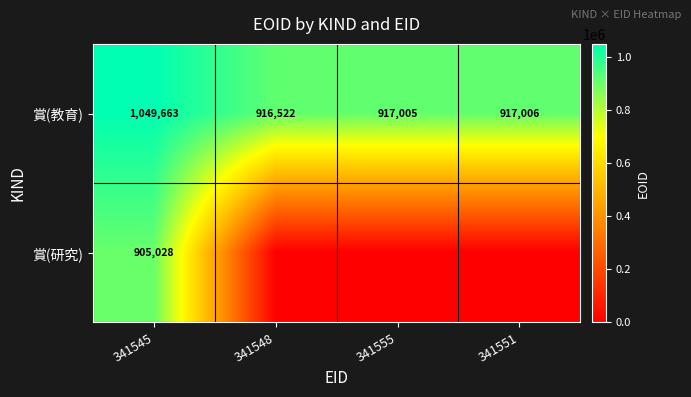

The value of 賞(教育) at 341555 is 208500. True or false?

False